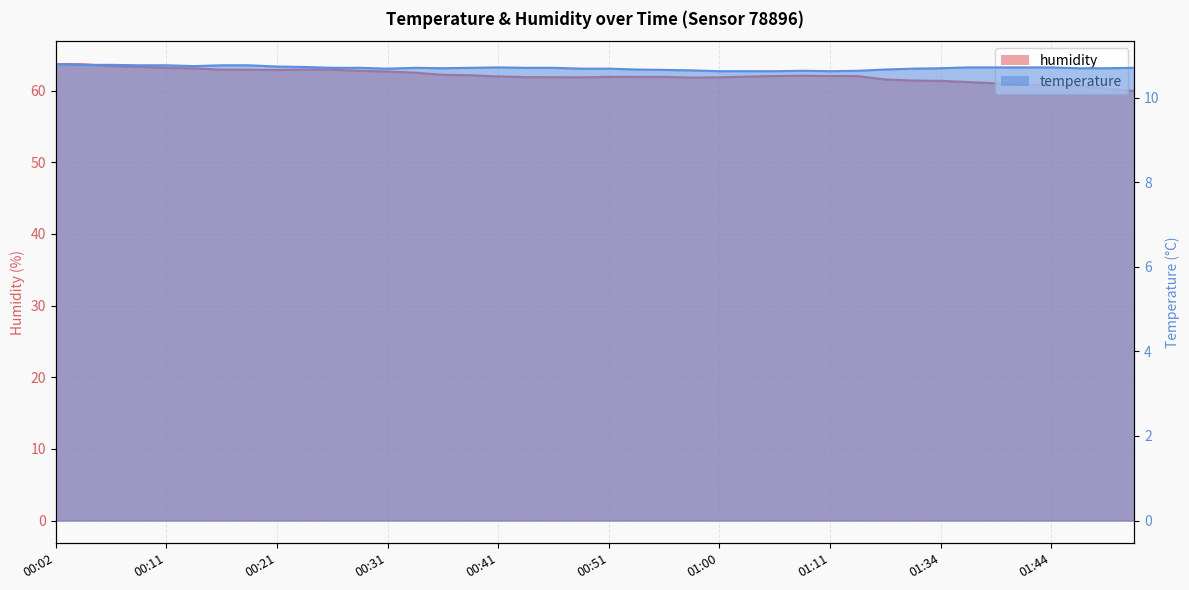

Is the value of humidity at 00:31 greater than the value of temperature at 00:41?

Yes